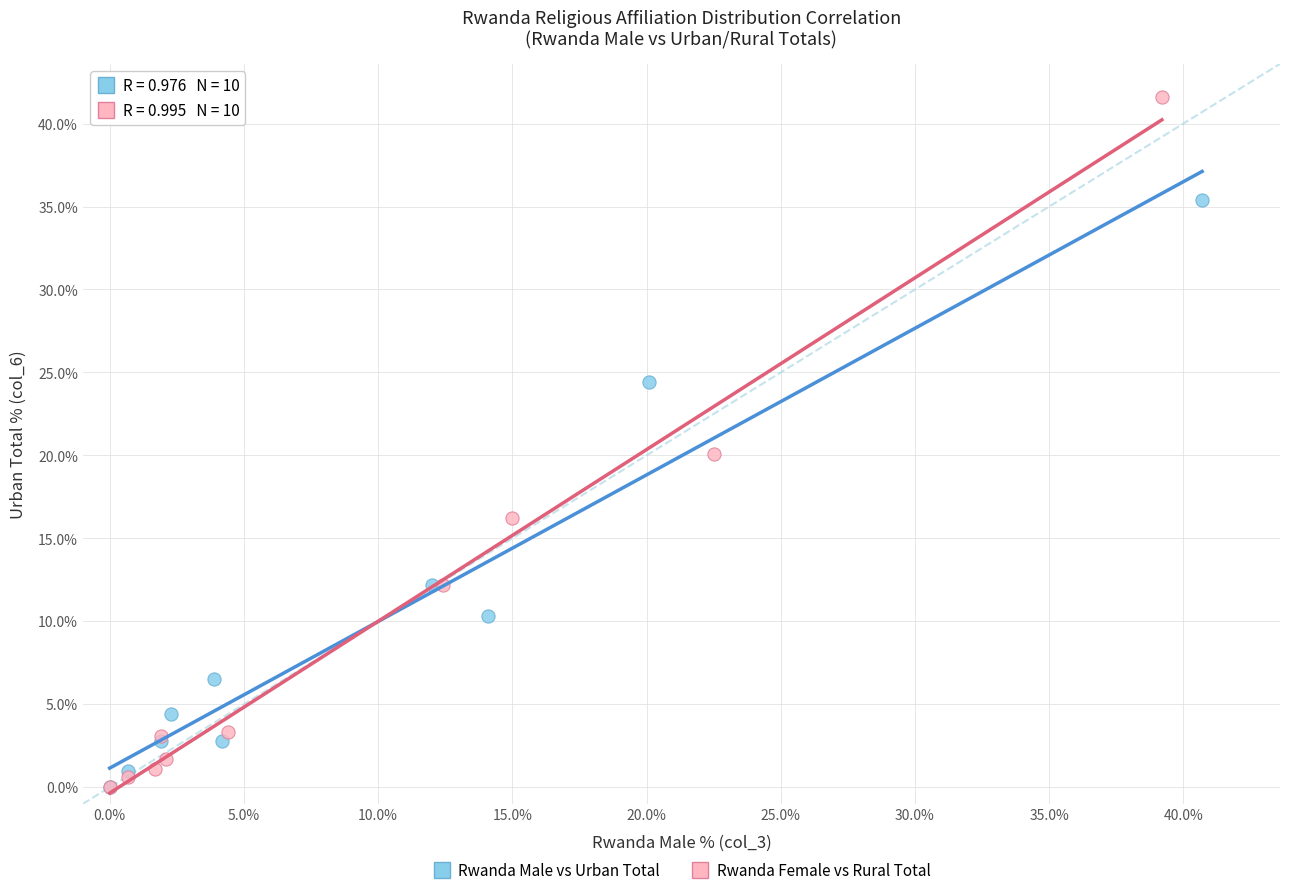

Which series has the largest Y range (max minus min)?

Rwanda Female vs Rural Total